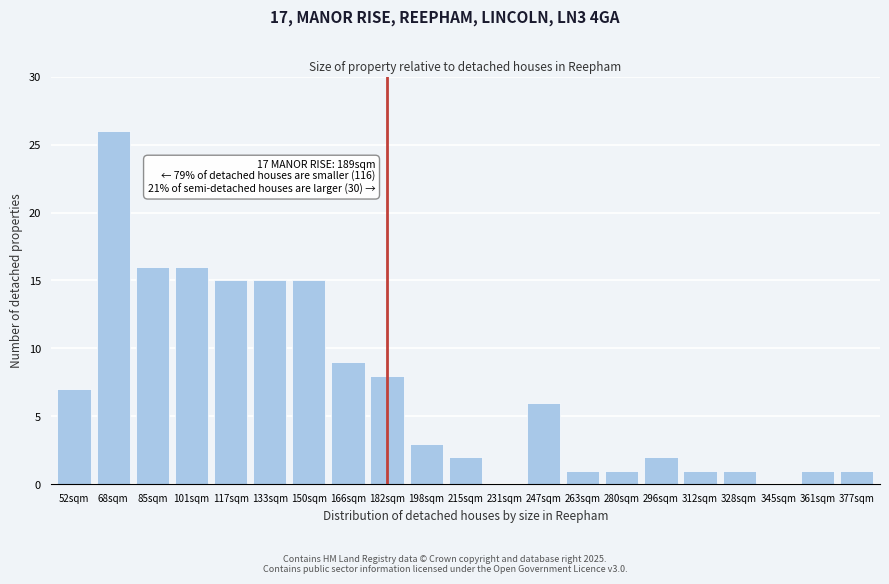

Reading right to left, what are all the values shown in this chart?

377sqm=1	361sqm=1	345sqm=0	328sqm=1	312sqm=1	296sqm=2	280sqm=1	263sqm=1	247sqm=6	231sqm=0	215sqm=2	198sqm=3	182sqm=8	166sqm=9	150sqm=15	133sqm=15	117sqm=15	101sqm=16	85sqm=16	68sqm=26	52sqm=7